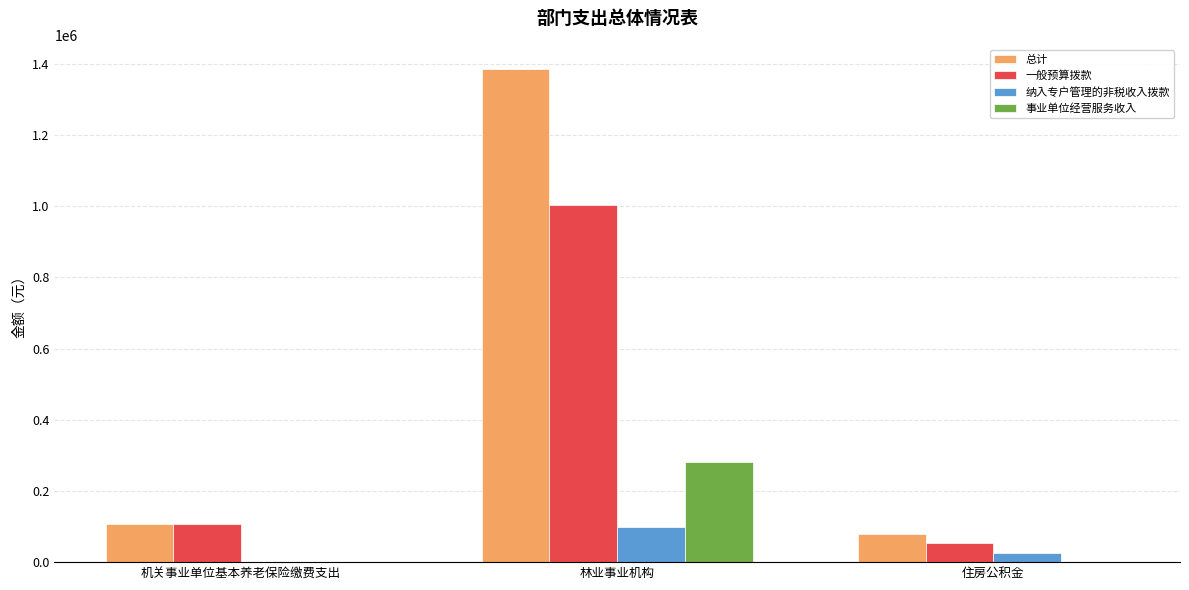

How many categories are shown in the chart?

3